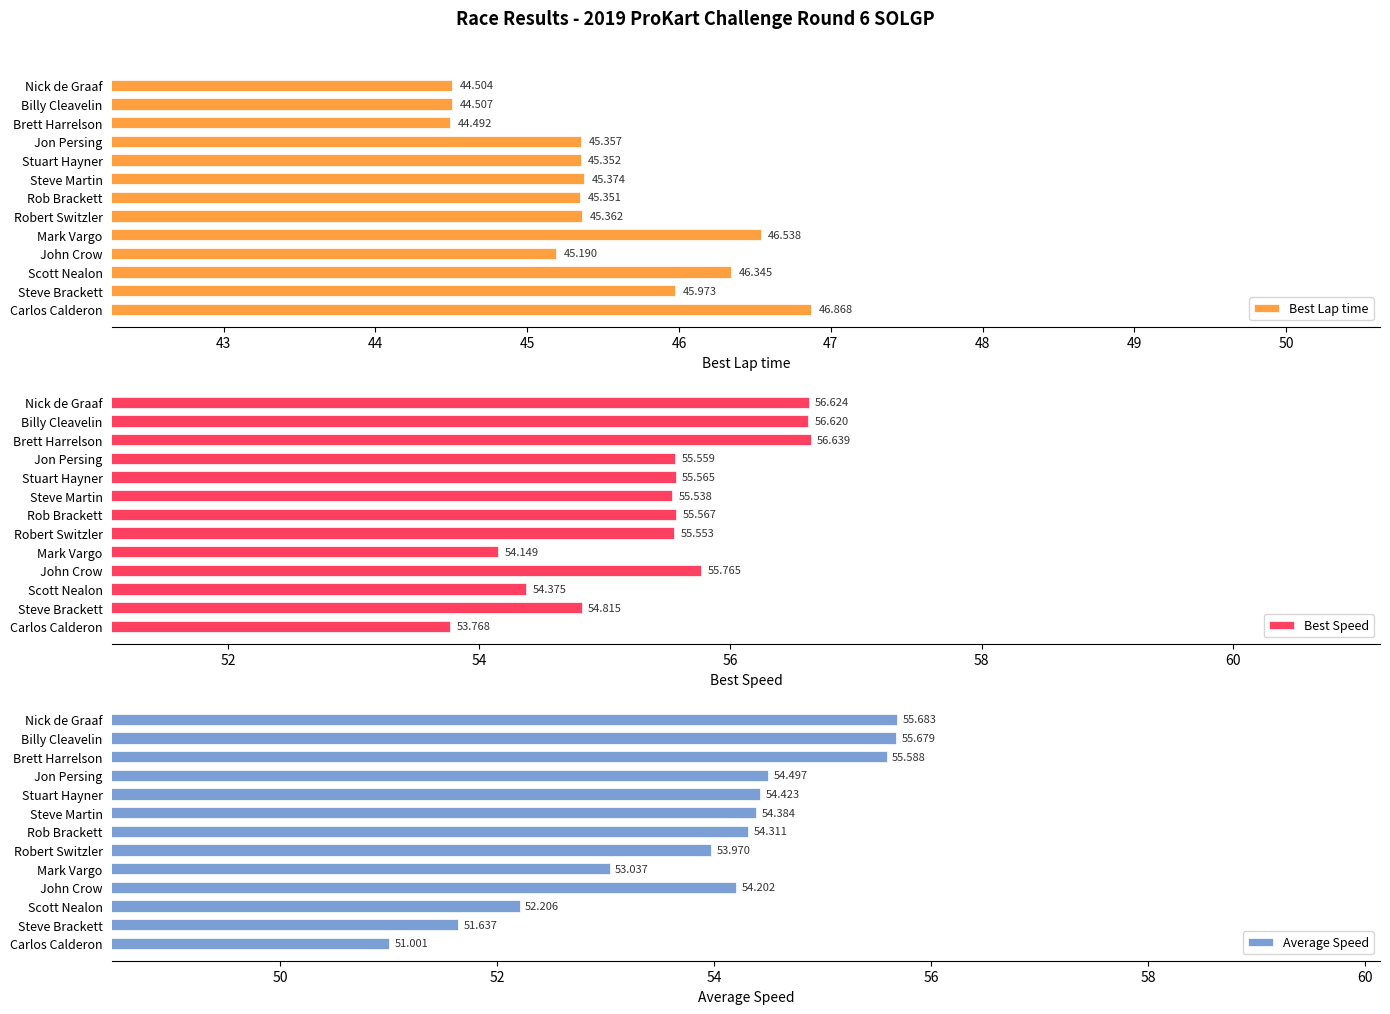

Is it true that Best Lap time equals 44.5 at Nick de Graaf?

True